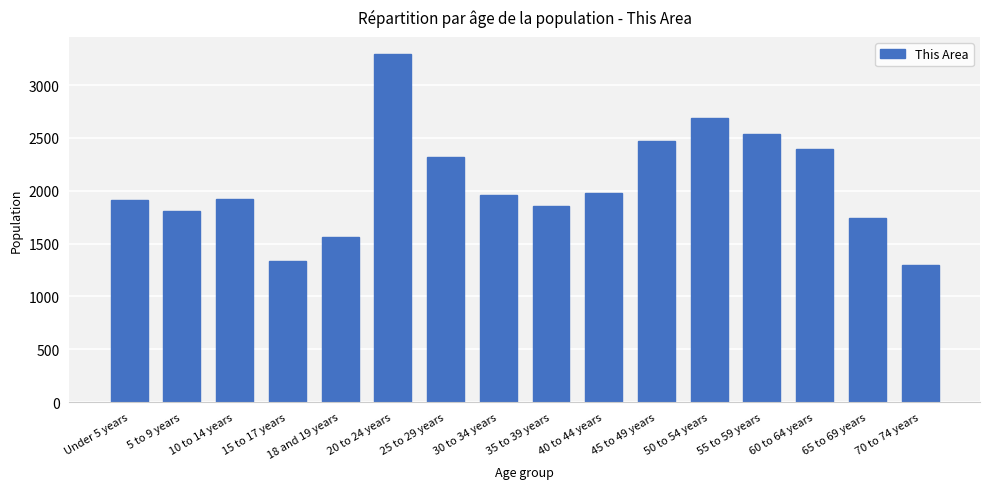

What is the sum of the values at 20 to 24 years and 30 to 34 years?

5248